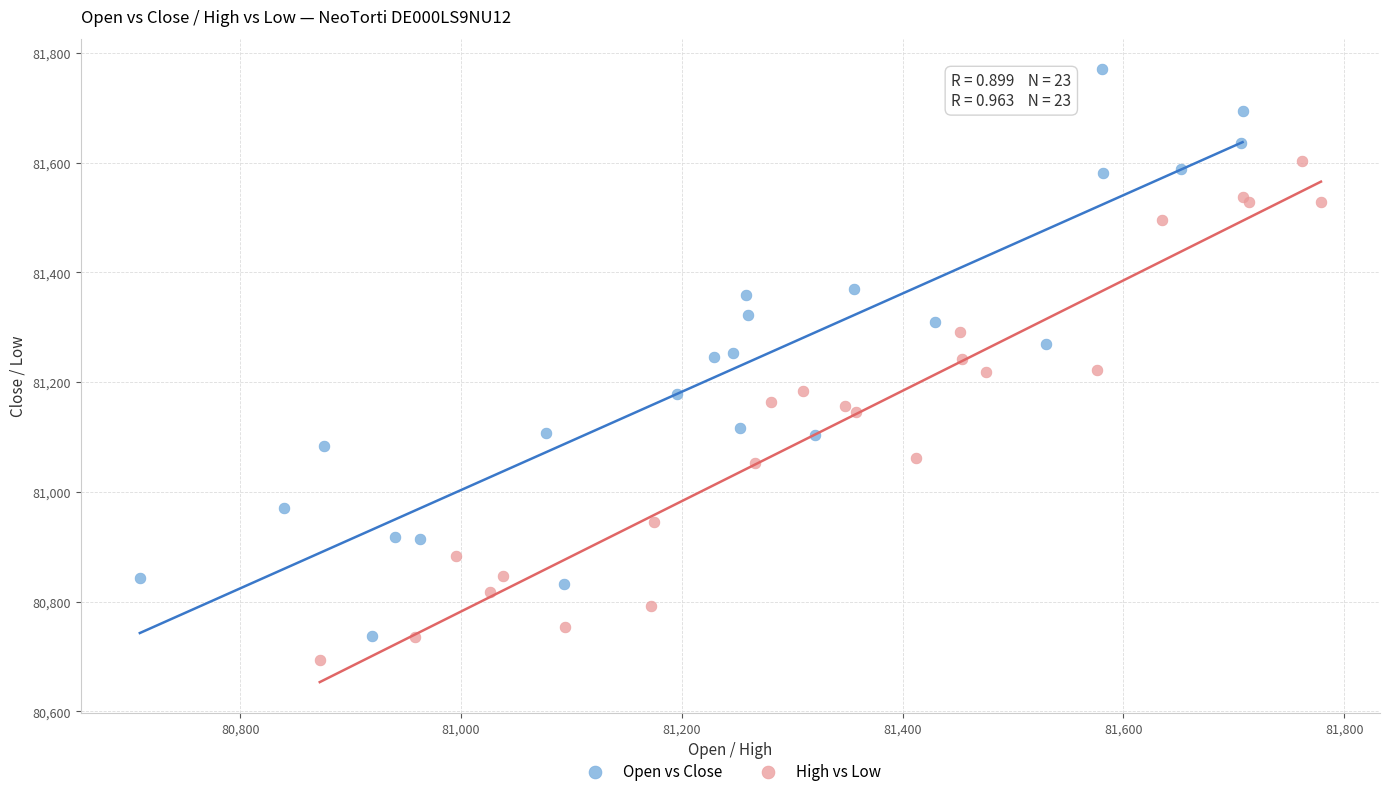

Which series contains the highest Y value?

Open vs Close